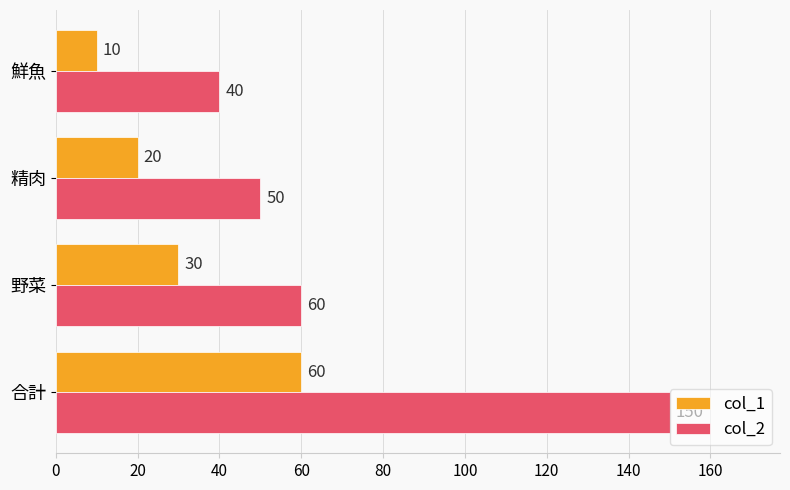

Rank the categories by col_1 value from lowest to highest.

鮮魚, 精肉, 野菜, 合計